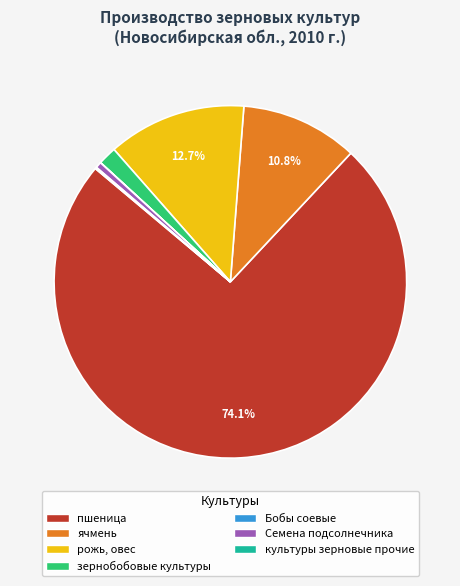

What portion of the pie excludes пшеница?

25.9%